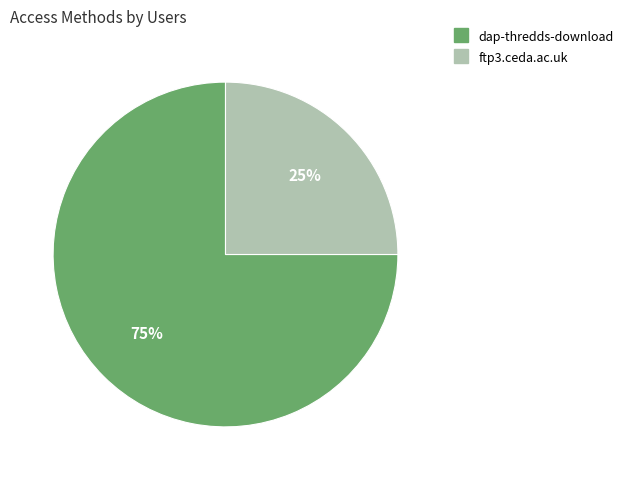

To the nearest percent, what is the difference between the dap-thredds-download and ftp3.ceda.ac.uk slice percentages?

50%